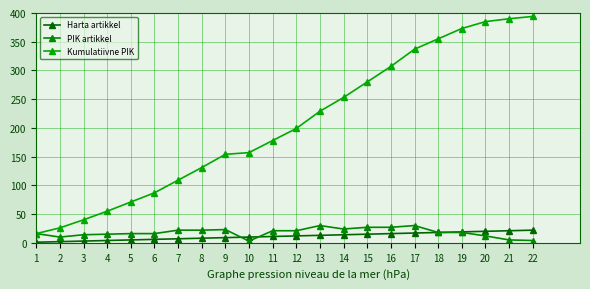

Which series has the widest spread of values?

Kumulatiivne PIK